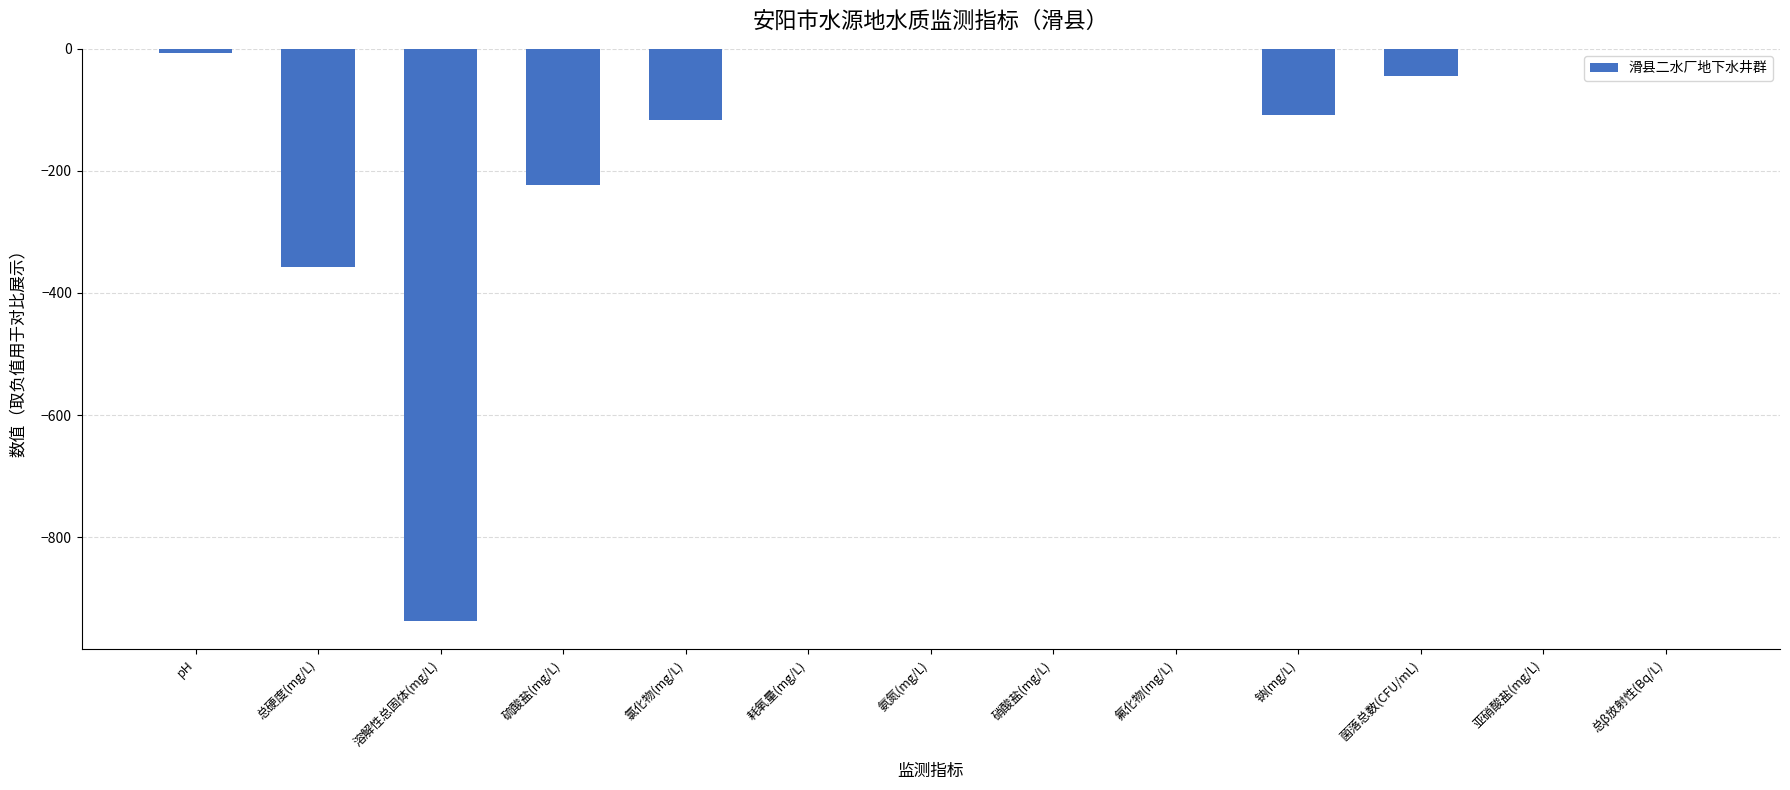

What is the difference between the values at 总β放射性(Bq/L) and pH?

7.4